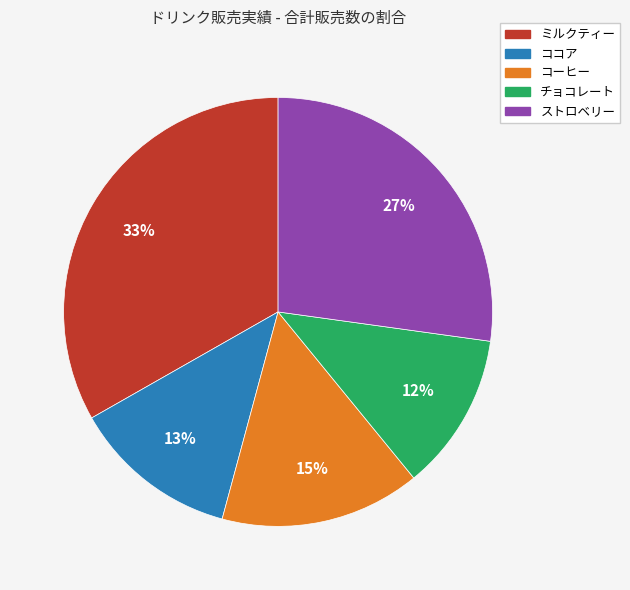

To the nearest percent, what percentage of the pie is ミルクティー?

33%